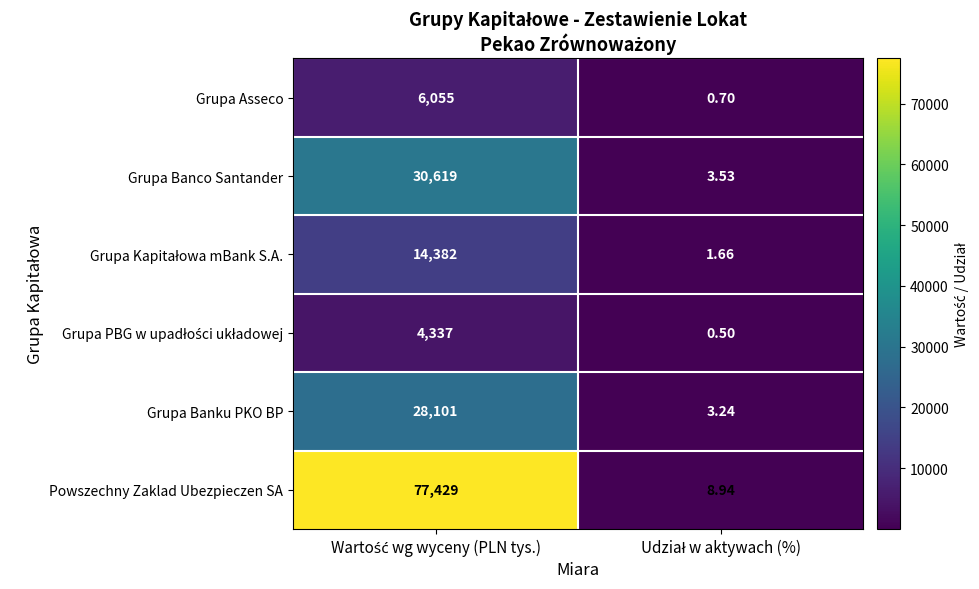

Which series has the largest total across all categories?

Powszechny Zaklad Ubezpieczen SA